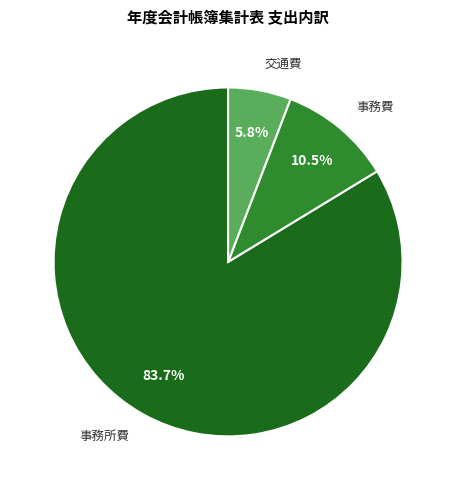

To the nearest percent, what is the combined percentage of 事務費 and 事務所費?

94%